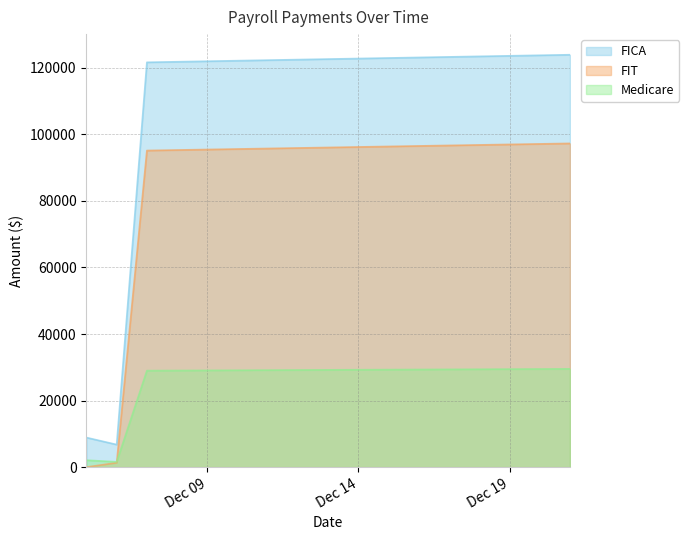

What is the sum of all Medicare values?

62190.7